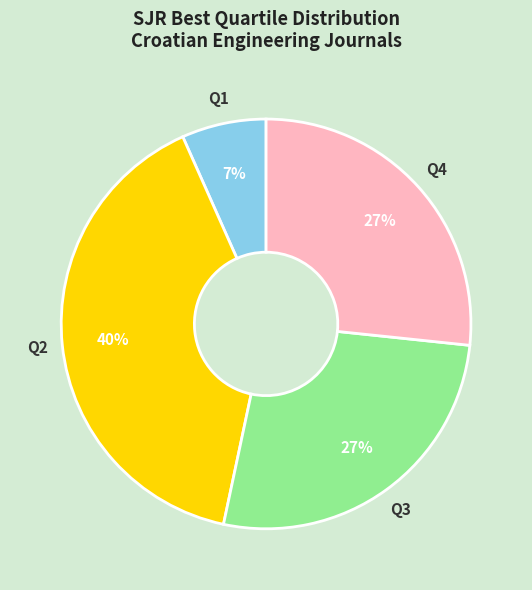

Is it true that Q2 is 28% of the pie?

False